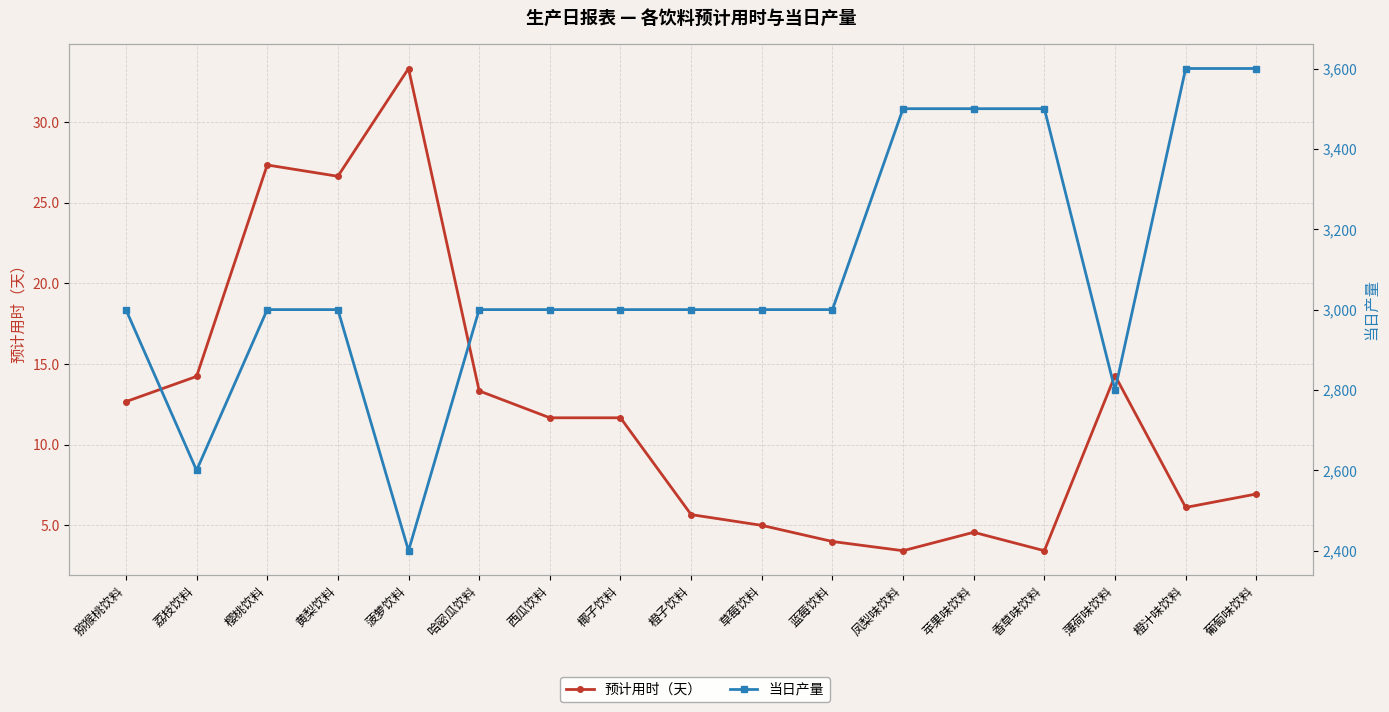

The 当日产量 series shows 3600.0 at 橙汁味饮料. True or false?

True